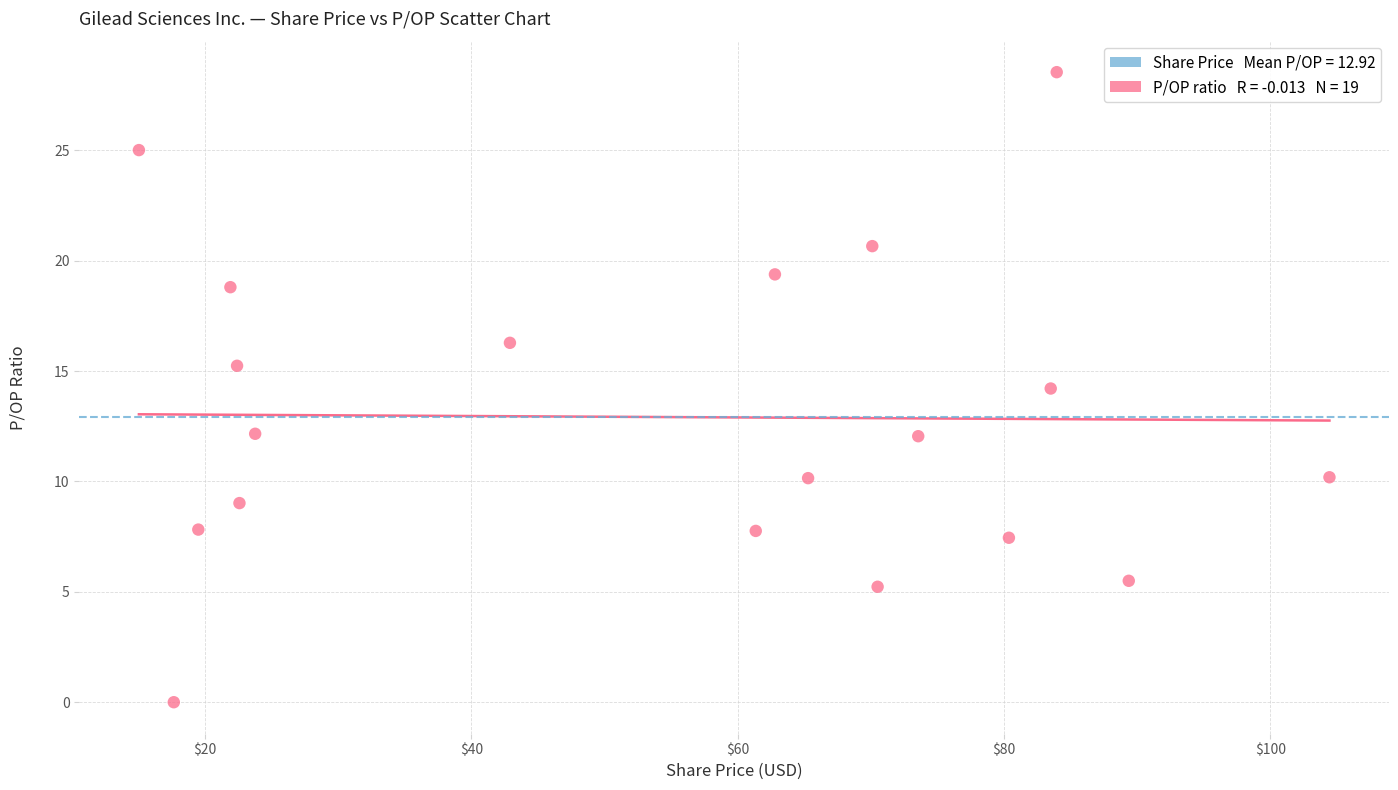

What is the range of Y values (max minus min)?

28.5